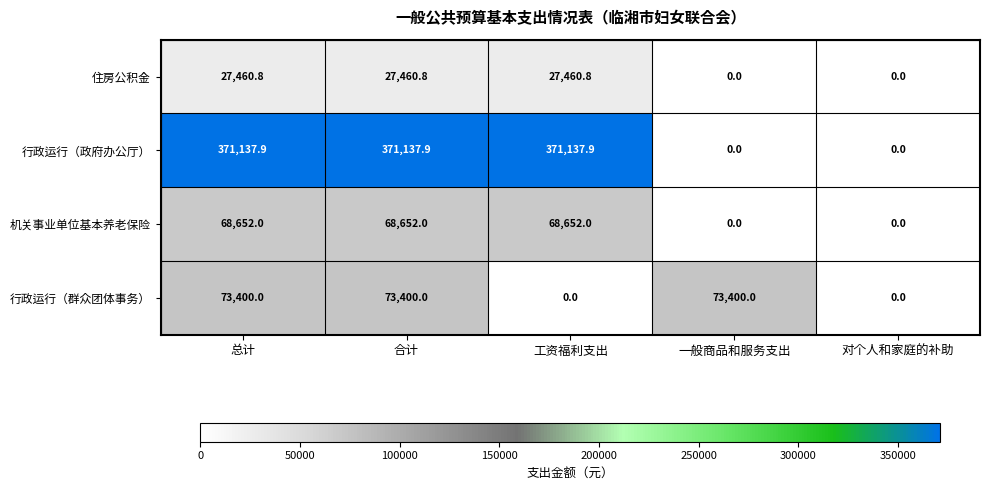

Count the number of data series in this chart.

4